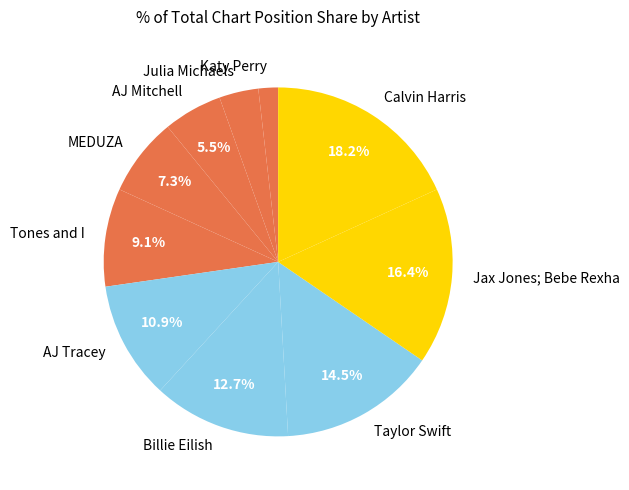

What is the largest slice in the pie chart?

Calvin Harris